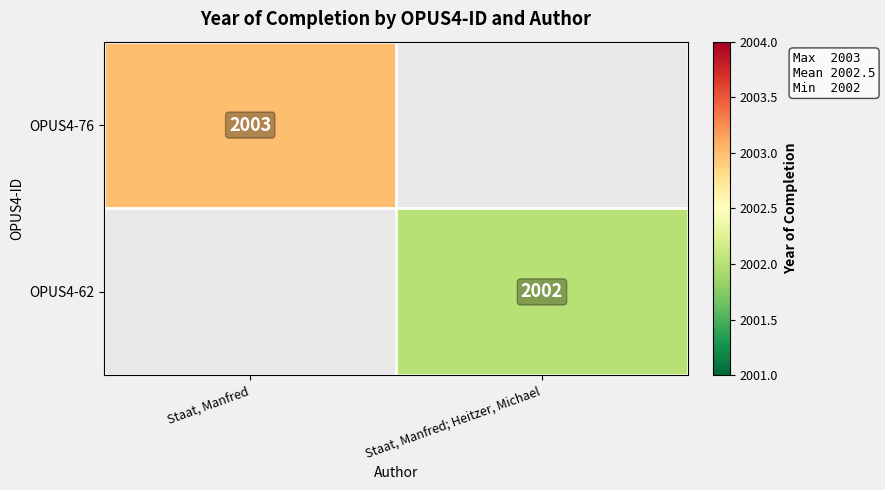

Is it true that OPUS4-76 equals 521 at Staat, Manfred?

False